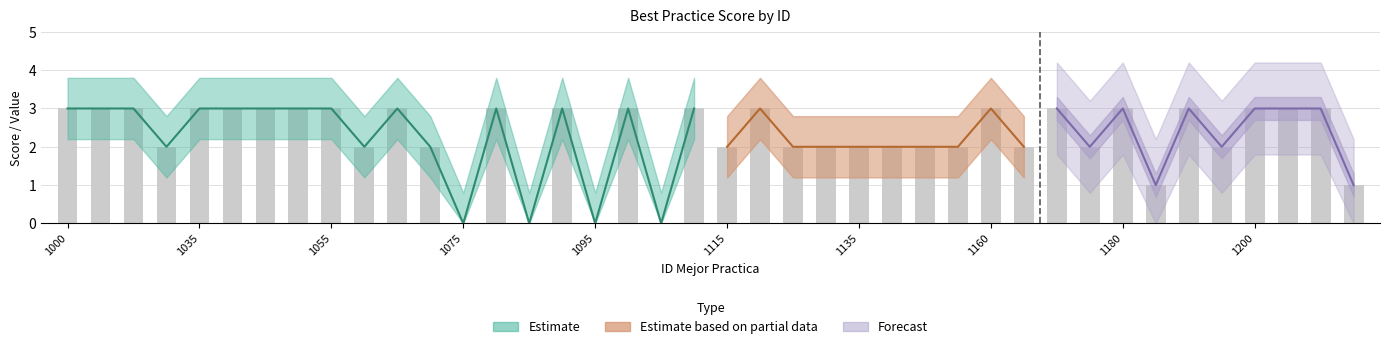

What is the average value?

2